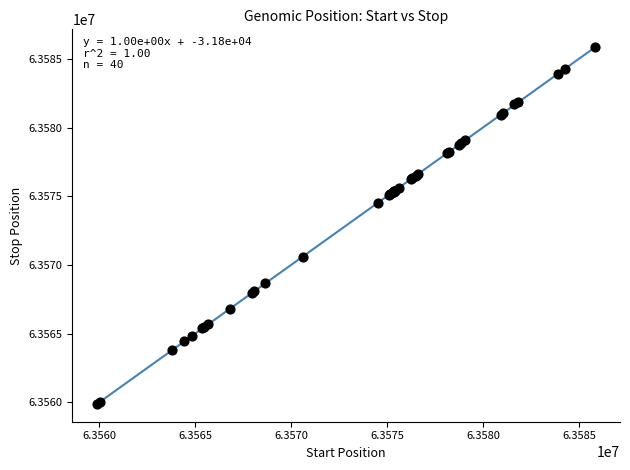

What Y value in the scatter plot is closest to 63572867?

63574536